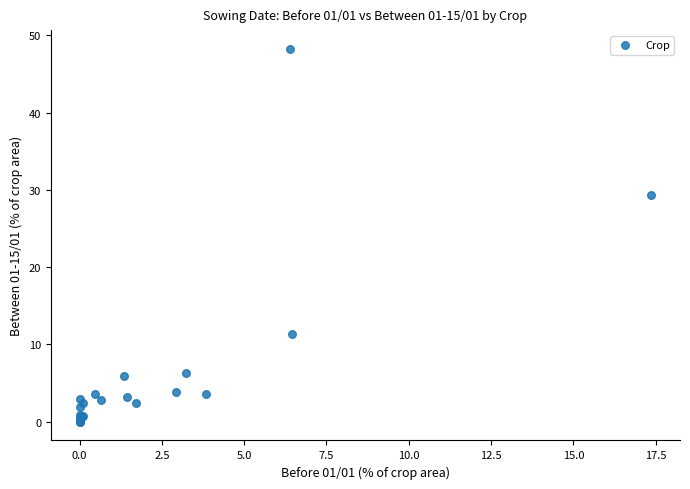

What Y value in the scatter plot is closest to 24?

29.3